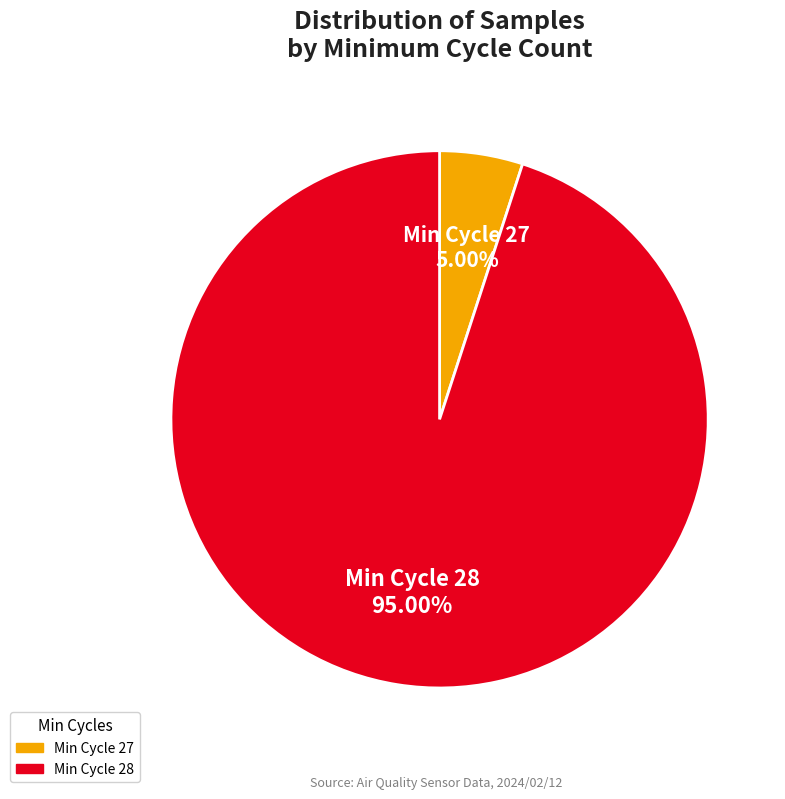

How many segments does this pie chart have?

2